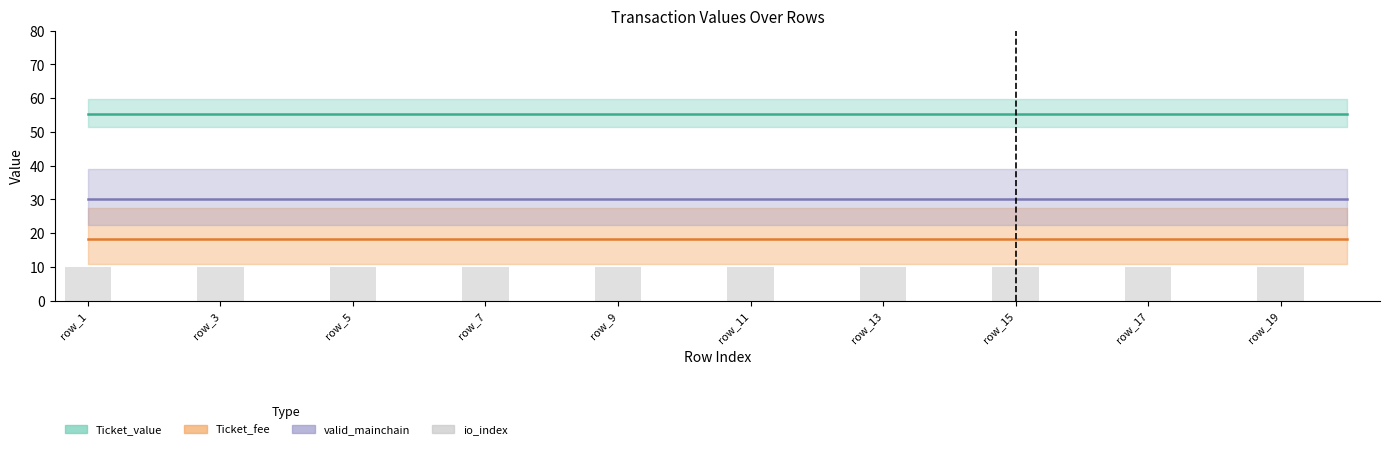

What is the maximum value shown in the chart?

10